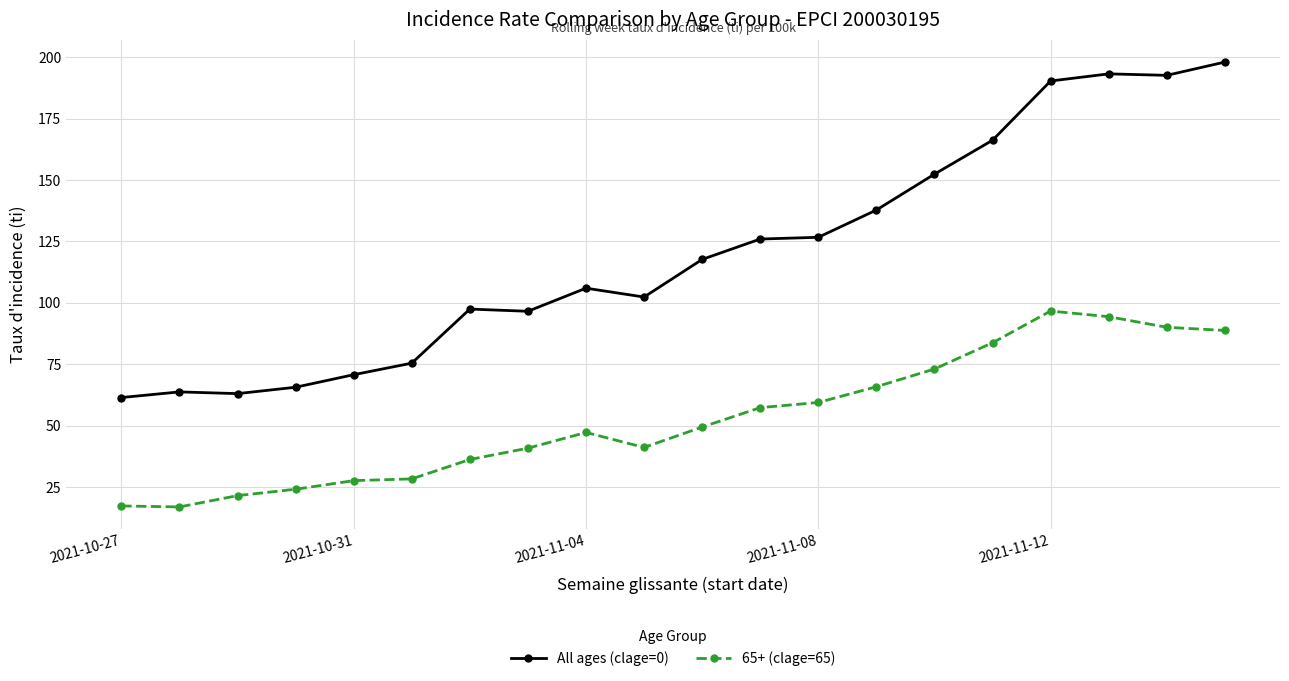

At how many categories does at least one series exceed 159?

5